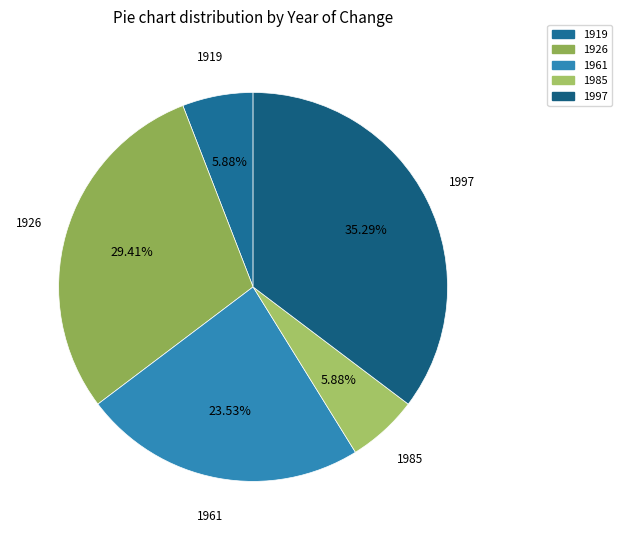

What percentage do 1926 and 1919 together represent?

35.3%